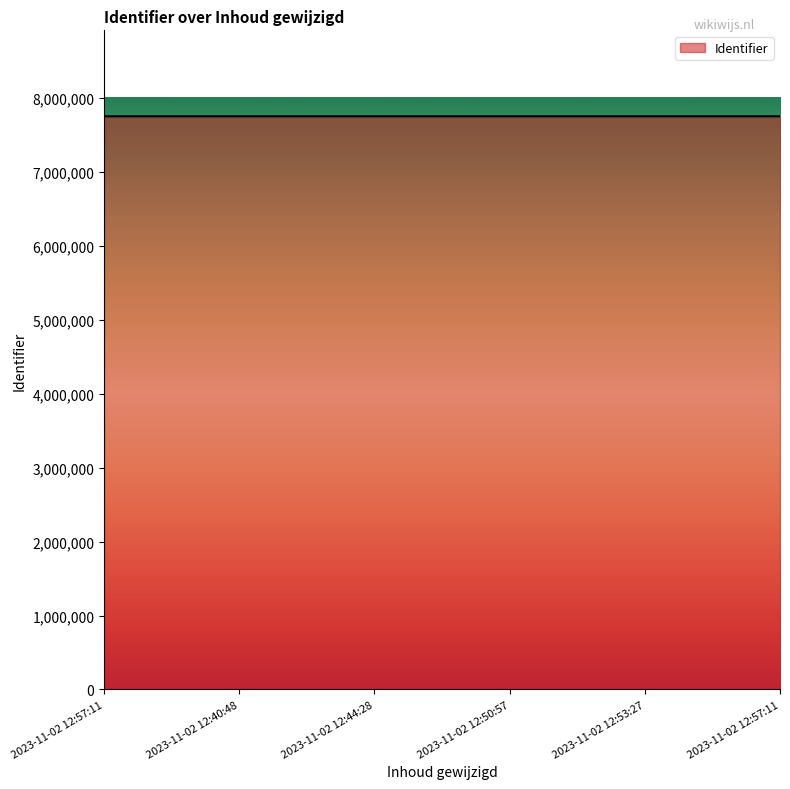

What is the minimum value shown in the chart?

7752795